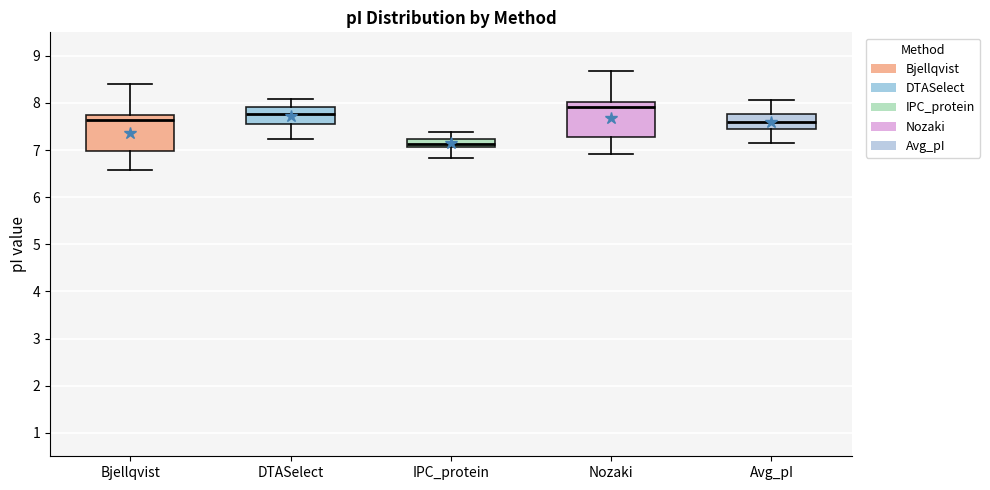

Reading left to right, transcribe this box plot: for each box, give where its median line is, the range the box spans, and where its two whiskers end, as read against the y-axis. The values are not printed on the chart, so give them approximately, as read against the axis.

Bjellqvist: median 7.6, box 7.0 to 7.7, whiskers 6.6 to 8.4
DTASelect: median 7.8, box 7.6 to 7.9, whiskers 7.2 to 8.1
IPC_protein: median 7.1 (inside the box), box 7.1 to 7.2, whiskers 6.8 to 7.4
Nozaki: median 7.9, box 7.3 to 8.0, whiskers 6.9 to 8.7
Avg_pI: median 7.6, box 7.5 to 7.8, whiskers 7.2 to 8.1